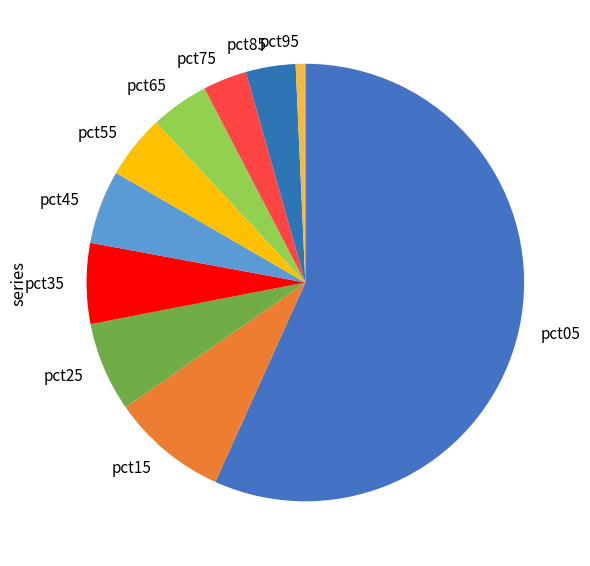

Does pct85 represent more than half of the total?

No